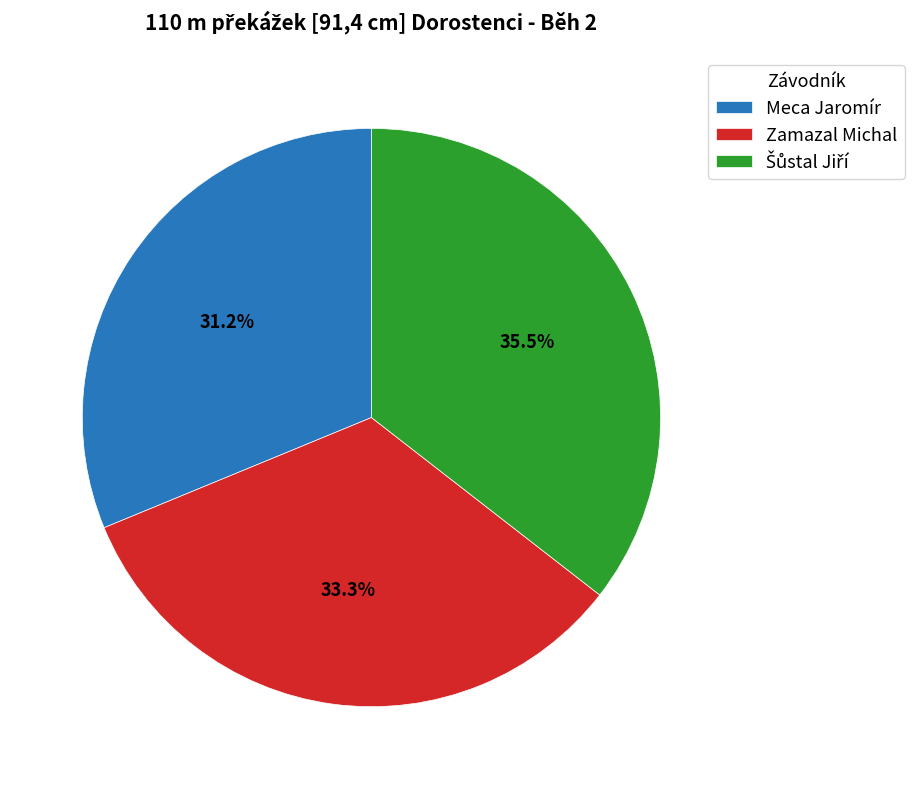

What is the total percentage of Meca Jaromír and Zamazal Michal?

64.5%